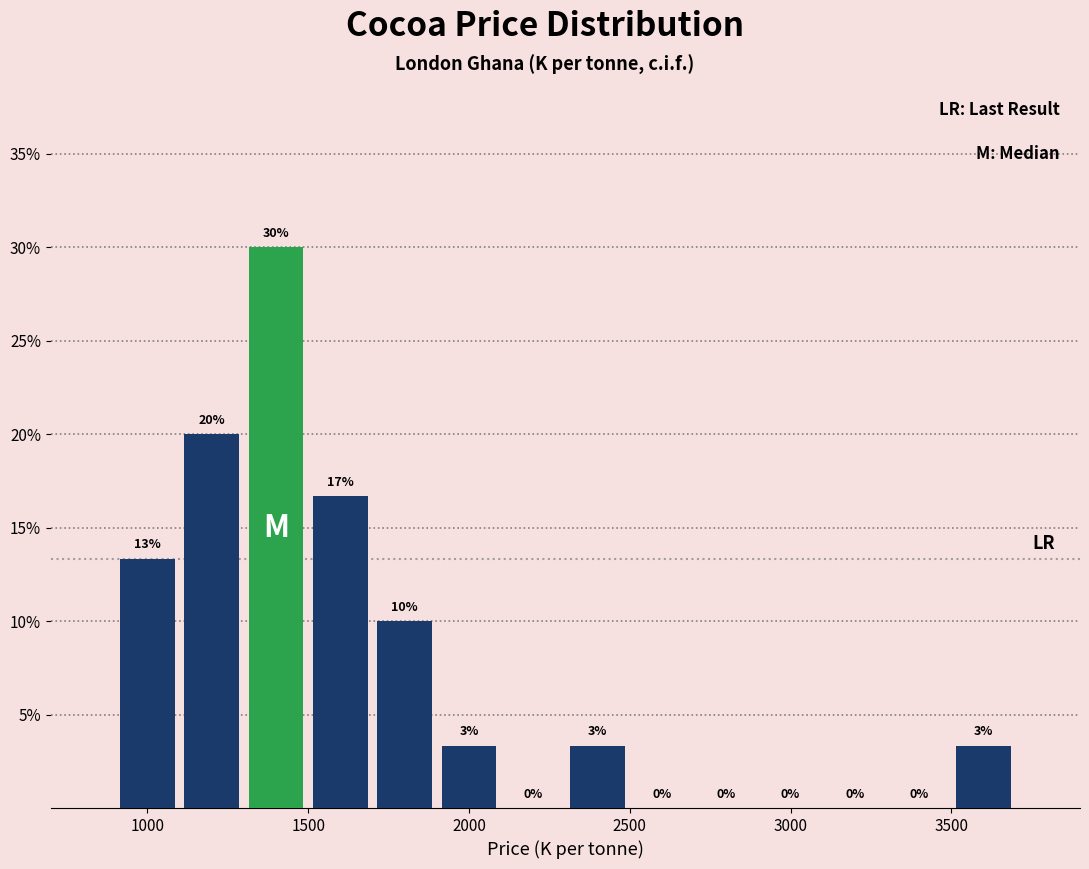

Which range on the x-axis has the tallest bar?

1300 to 1500